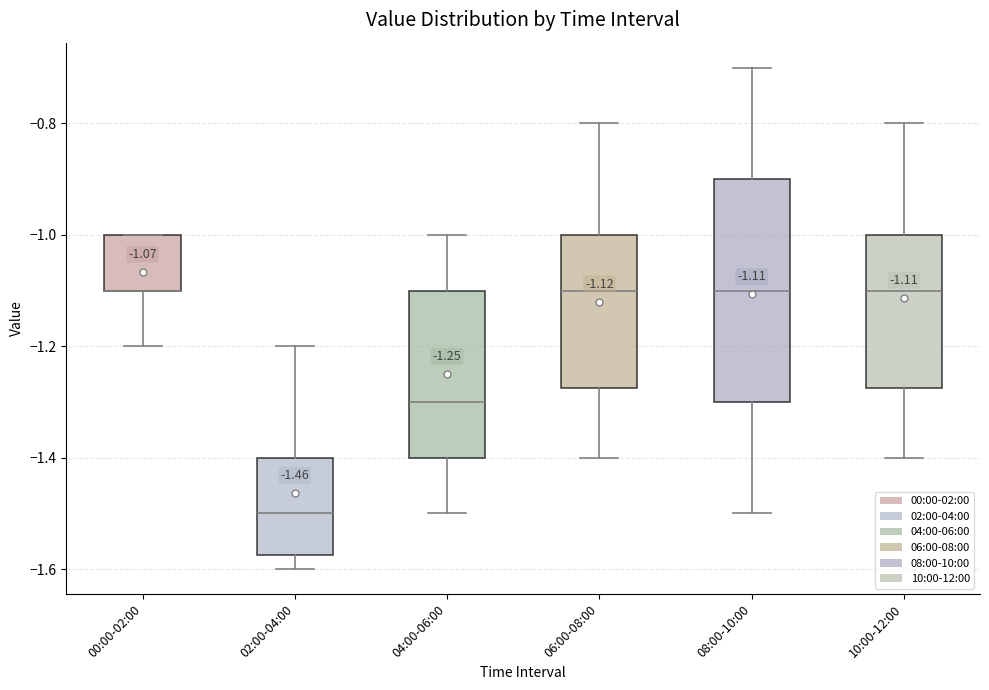

Which box is the tallest, from its lower edge to its upper edge?

08:00-10:00